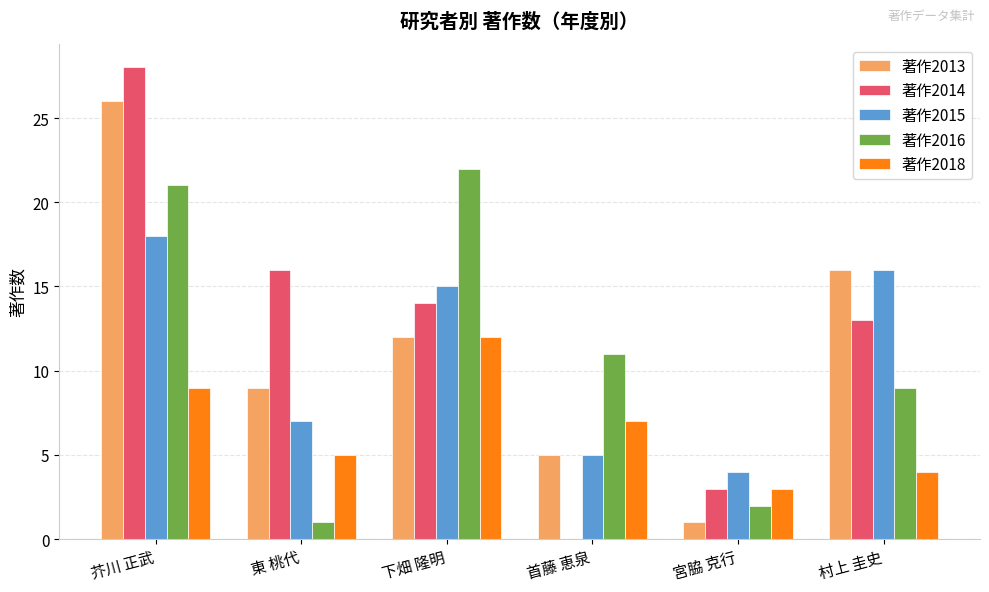

What is the spread (max minus min) of values at 宮脇 克行?

3